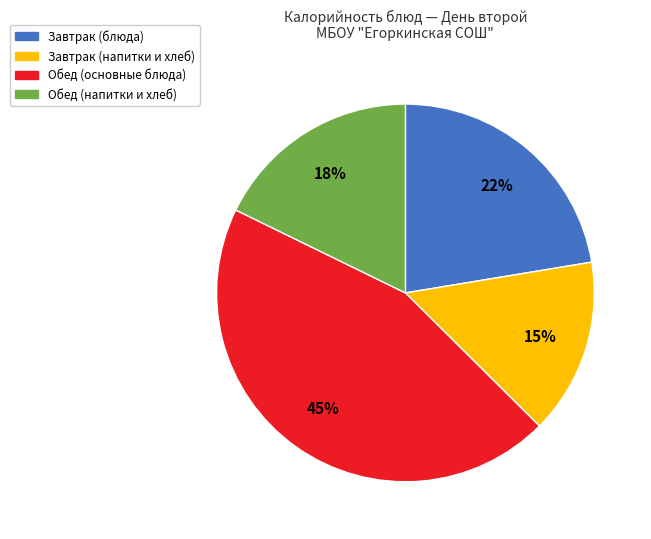

Does any single category account for the majority?

No